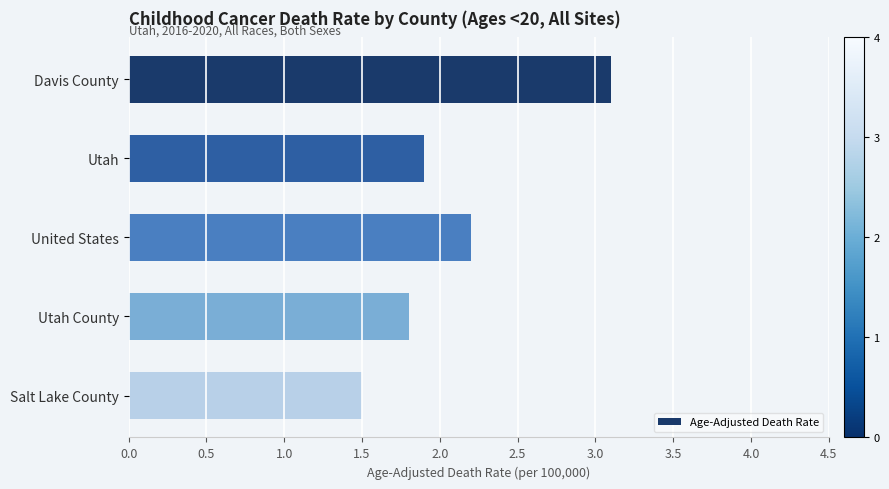

What is the approximate value at Utah?

1.9